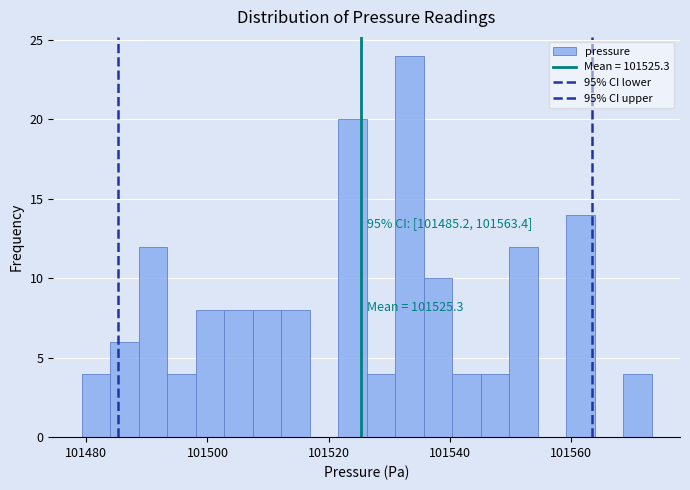

Around what value on the x-axis is the tallest bar? Give the approximate position of its centre, as read against the axis.

101534